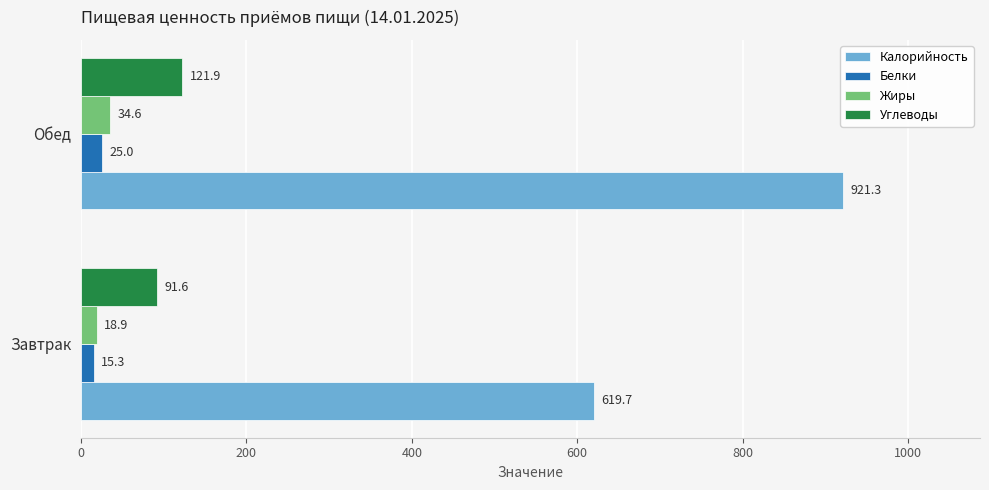

What is the approximate value of Калорийность at Обед?

921.3